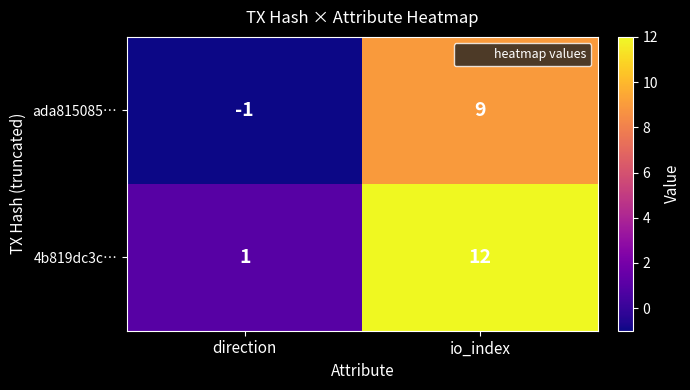

How many series are shown in this chart?

2